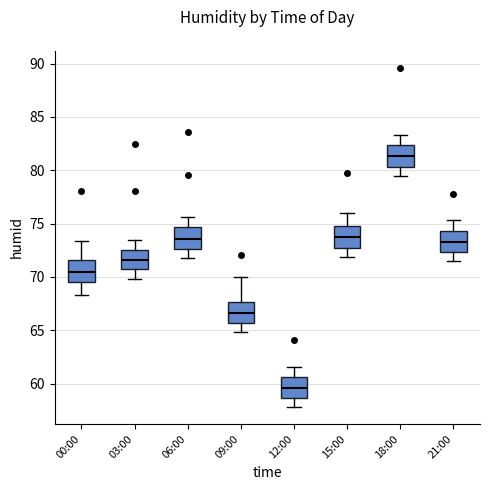

Reading left to right, read every box against the y-axis: the position of its median line, the range the box covers, and the ends of its whiskers. The values are not printed on the chart, so give them approximately, as read against the axis.

00:00: median 70.5, box 69.5 to 71.5, whiskers 68.5 to 73.5
03:00: median 71.5, box 71.0 to 72.5, whiskers 70.0 to 73.5
06:00: median 73.5, box 72.5 to 74.5, whiskers 72.0 to 75.5
09:00: median 66.5, box 65.5 to 67.5, whiskers 65.0 to 70.0
12:00: median 59.5, box 58.5 to 60.5, whiskers 58.0 to 61.5
15:00: median 73.5, box 73.0 to 75.0, whiskers 72.0 to 76.0
18:00: median 81.5, box 80.5 to 82.5, whiskers 79.5 to 83.5
21:00: median 73.5, box 72.5 to 74.5, whiskers 71.5 to 75.5